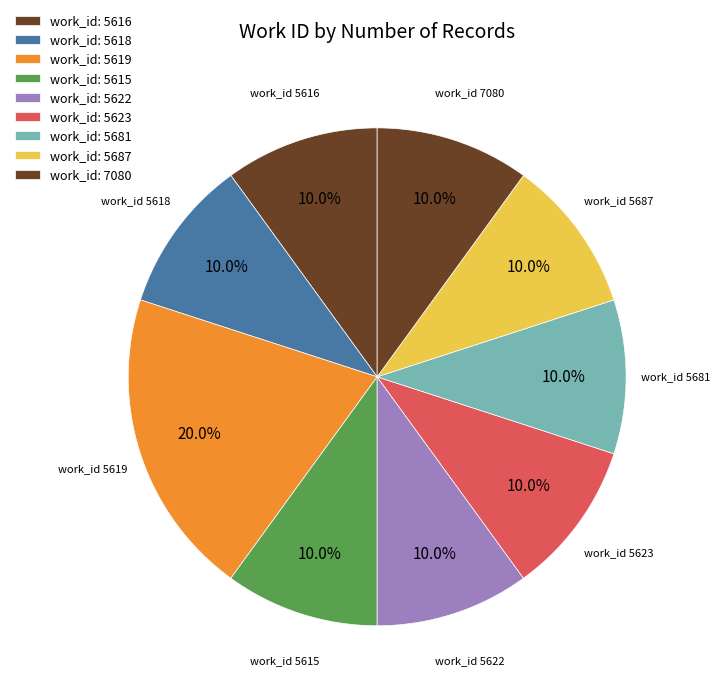

How many slices are in this pie chart?

9